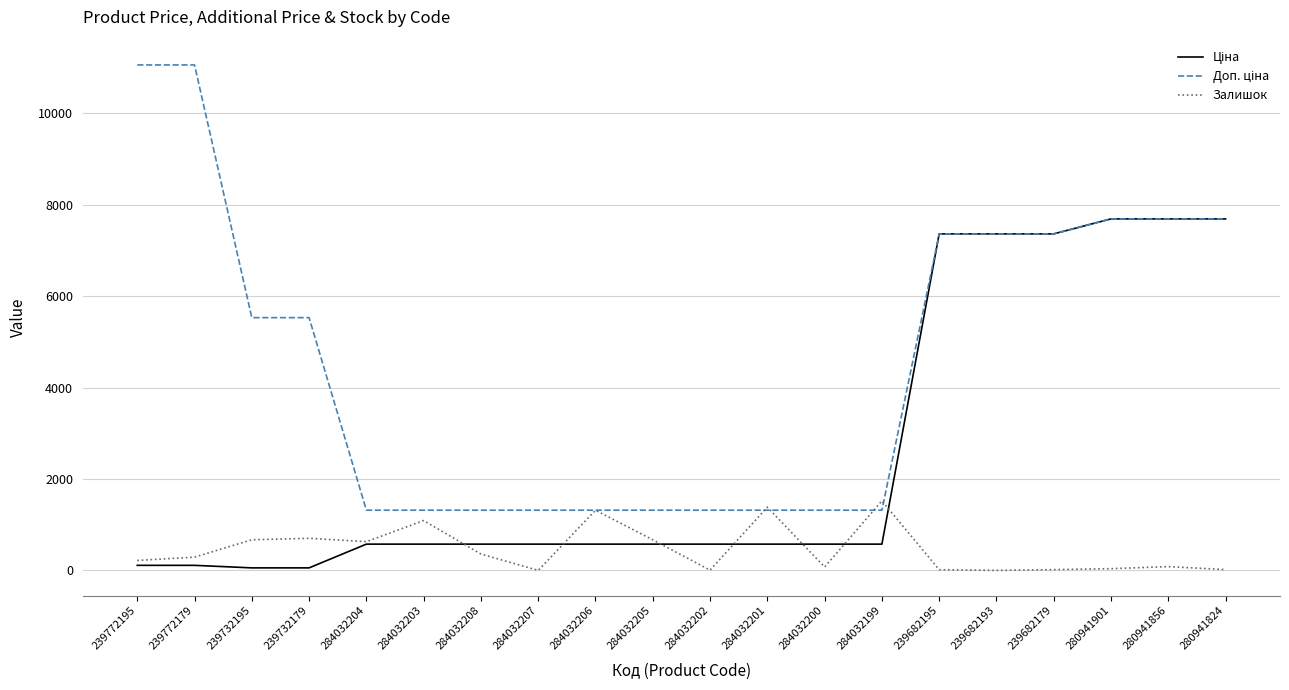

Which series changed the most between 284032207 and 284032201?

Залишок